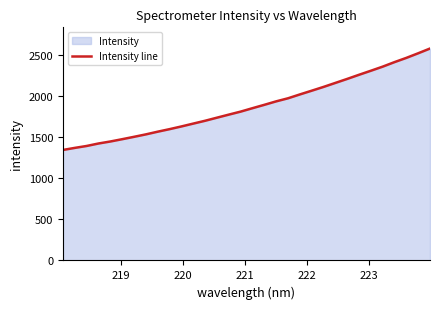

What is the smallest value displayed?

1342.5